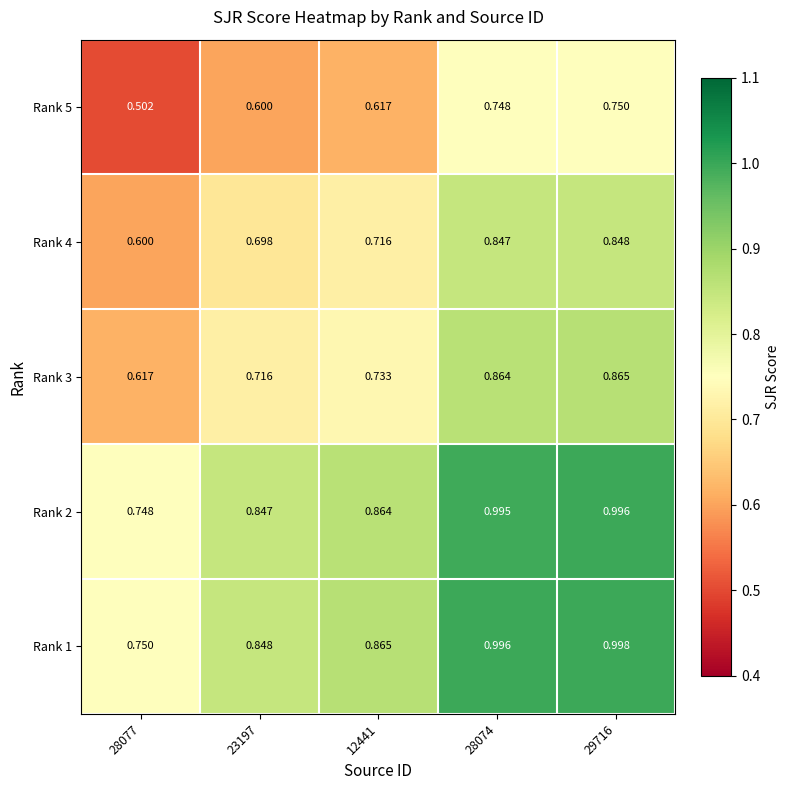

Is the value of Rank 2 at 28074 greater than the value of Rank 3 at 29716?

Yes